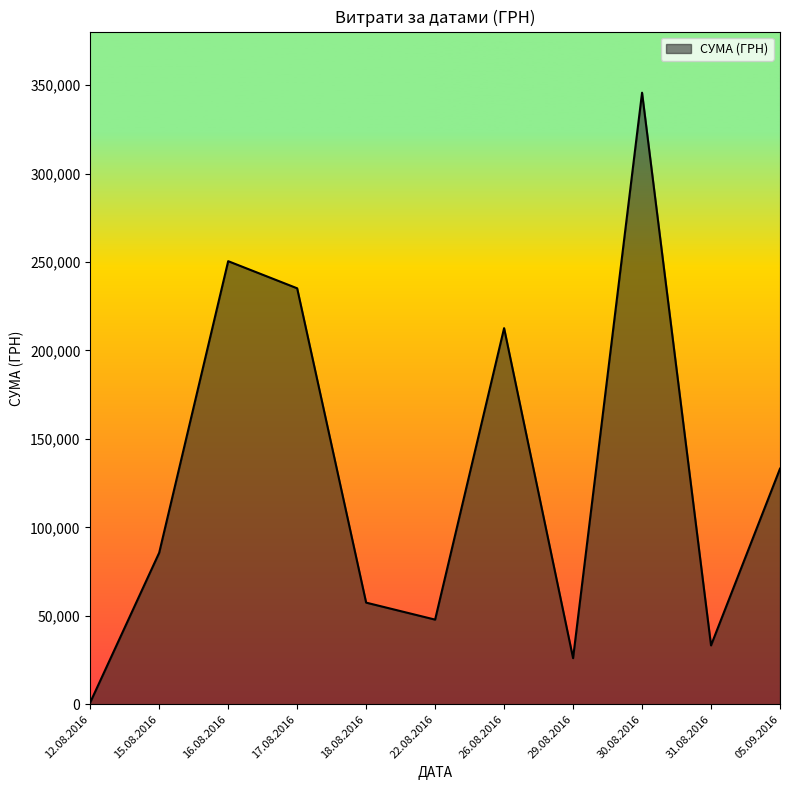

The chart shows a value of 14669.4 at 16.08.2016. True or false?

False